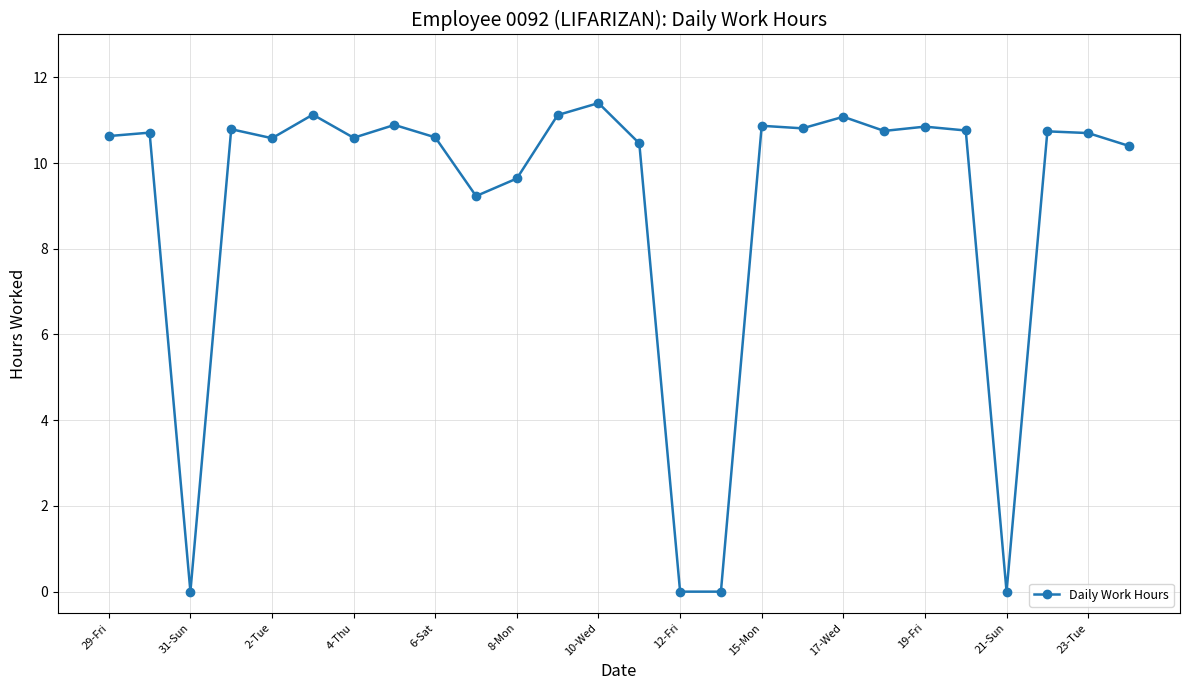

True or false: the data has more than 2 interior local peaks.

True